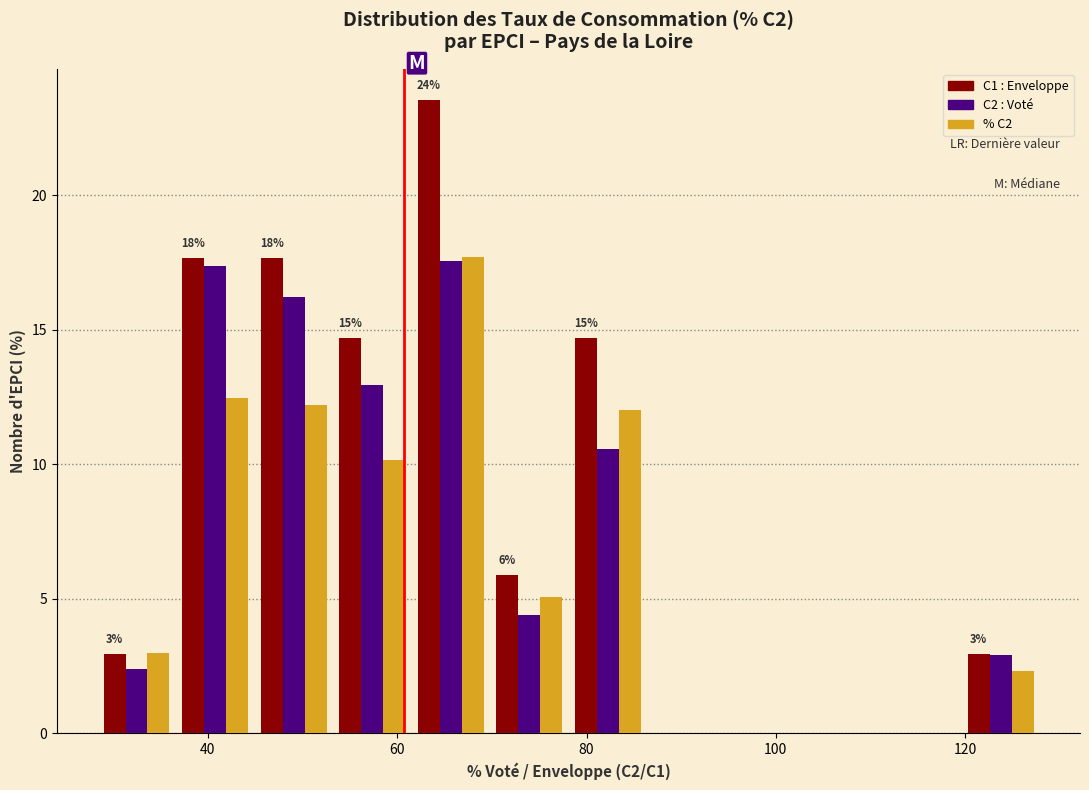

In the C1 : Enveloppe series, which range on the x-axis has the tallest bar?

62 to 70